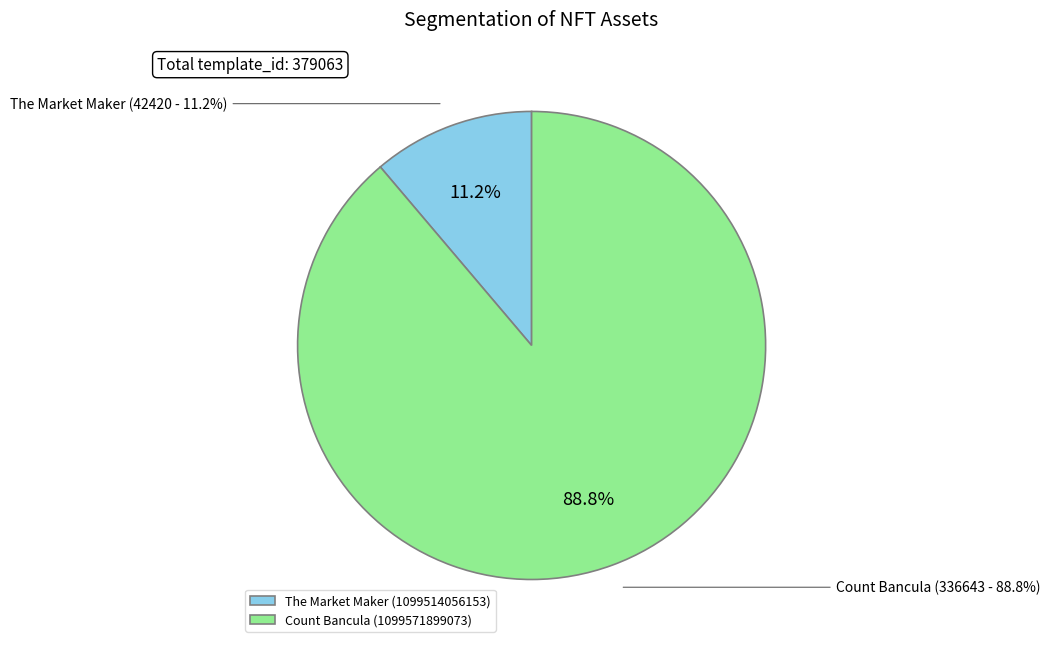

How many segments does this pie chart have?

2